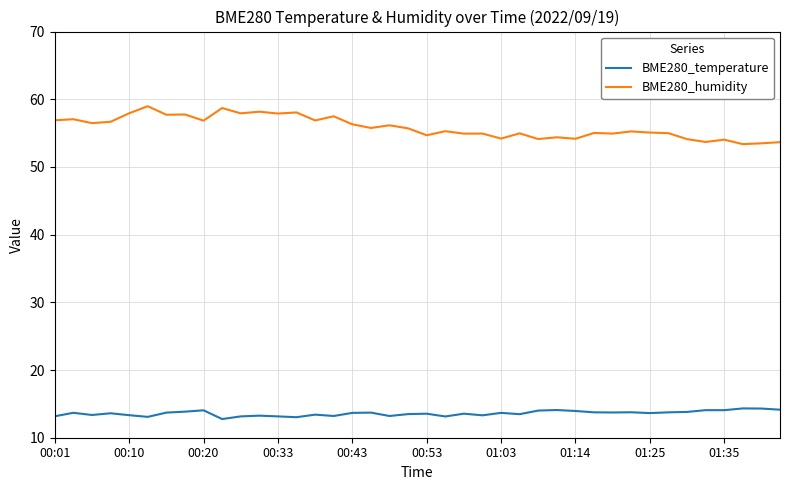

What is the difference between the maximum and minimum values in the BME280_temperature series?

1.6